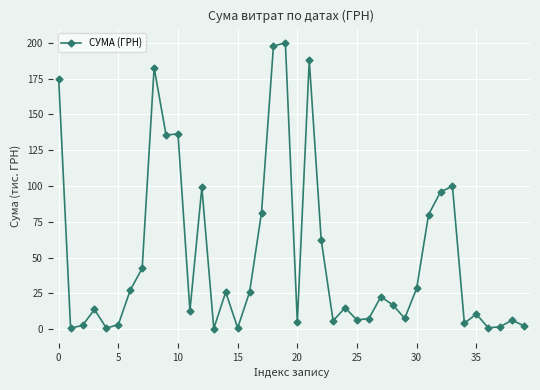

What is the average value?

50.8